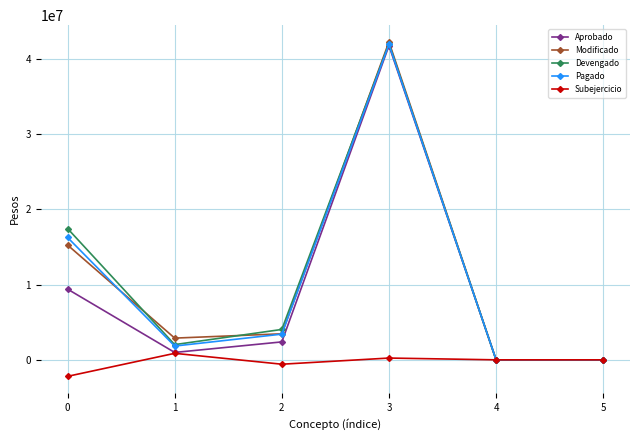

At which category is the sum across all series the highest?

3